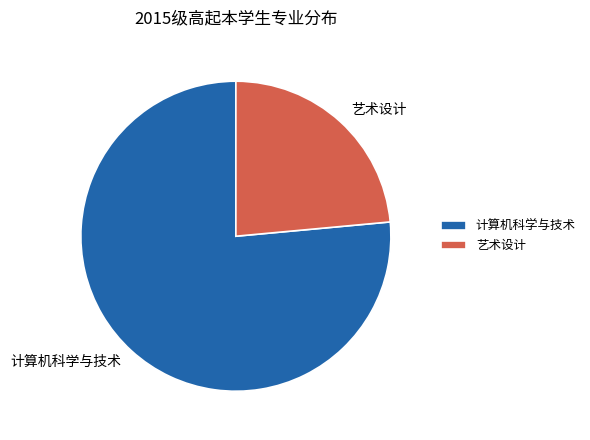

How many slices are in this pie chart?

2